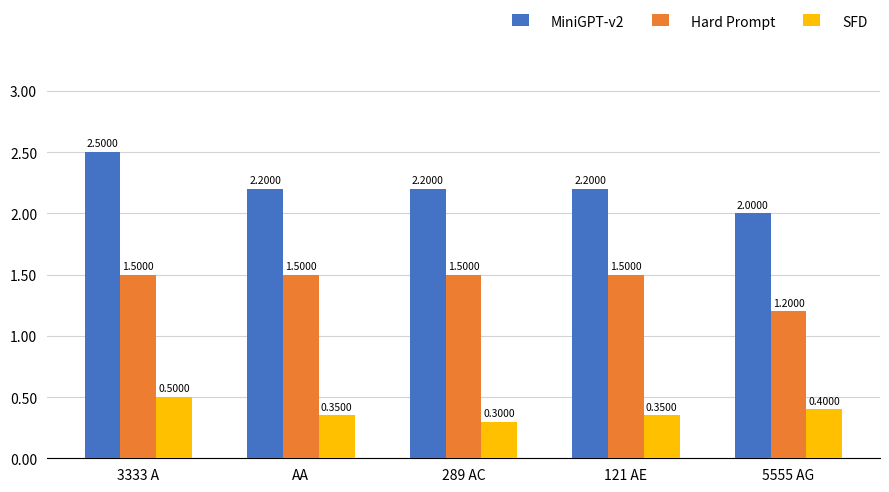

Reading left to right, what are all the values shown in this chart?

MiniGPT-v2: 2500	2200	2200	2200	2000
Hard Prompt: 1500	1500	1500	1500	1200
SFD: 500	350	300	350	400